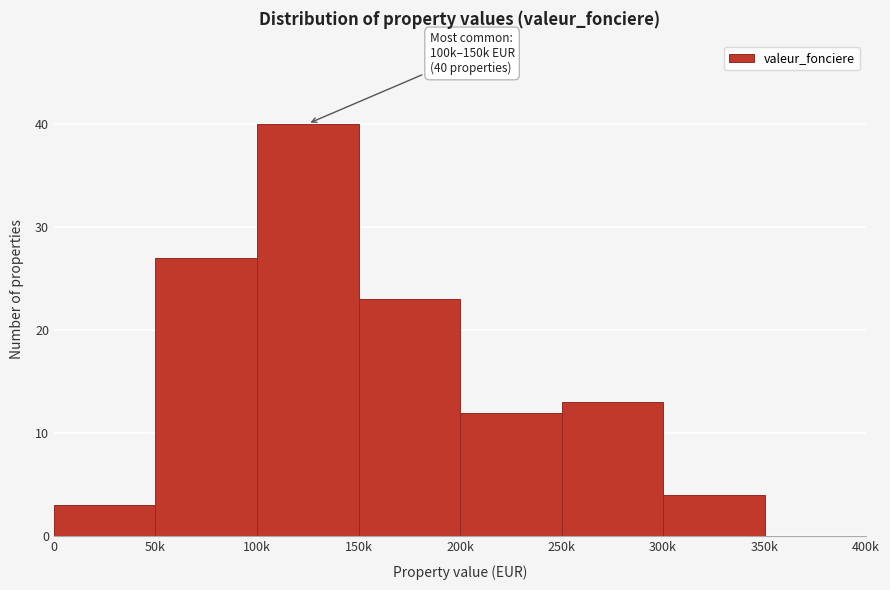

Reading left to right, list all the values displayed in this chart.

0=3	50k=27	100k=40	150k=23	200k=12	250k=13	300k=4	350k=0